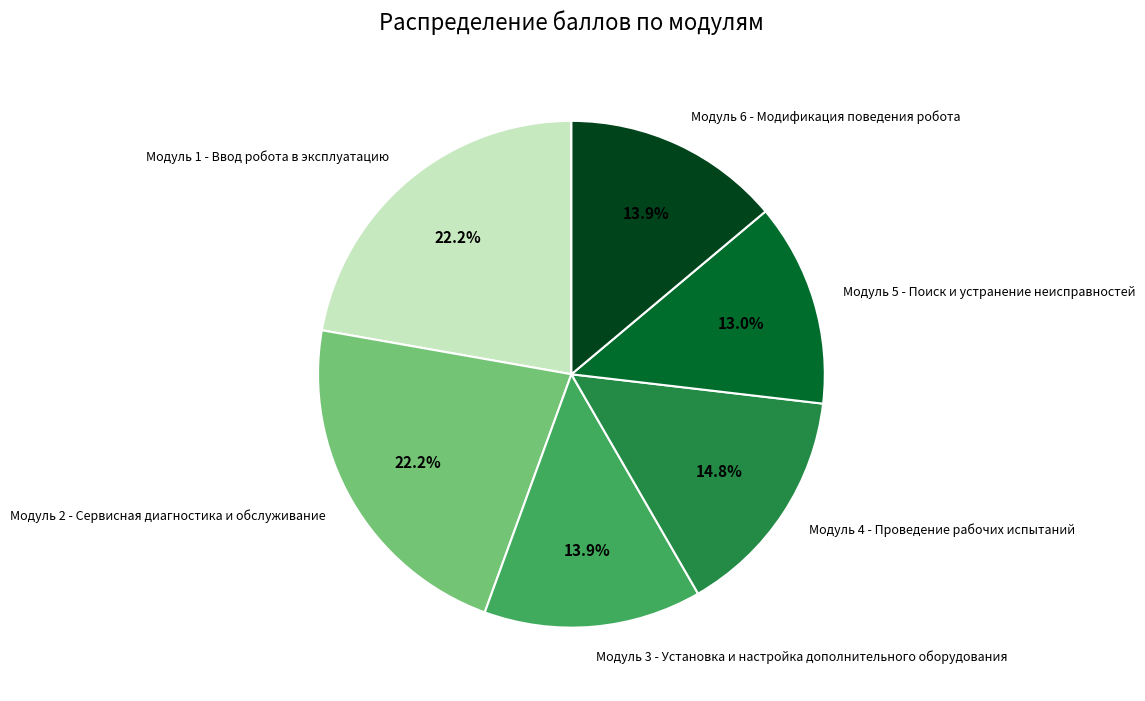

Is it true that Модуль 3 - Установка и настройка дополнительного оборудования is 19% of the pie?

False